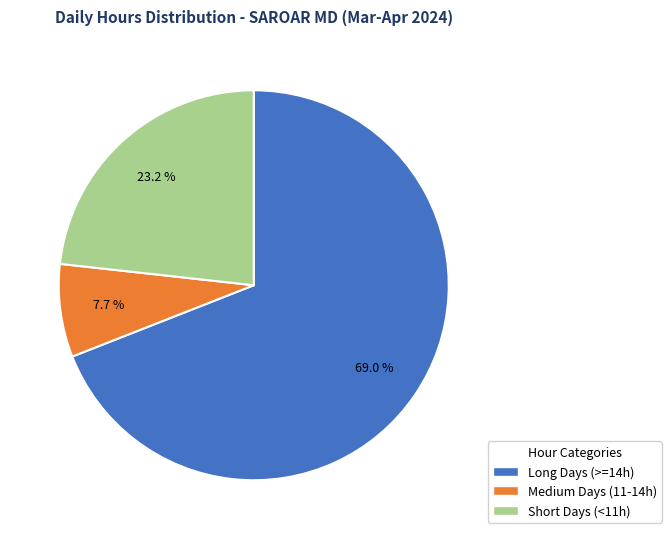

Between Short Days (<11h) and Long Days (>=14h), which is larger?

Long Days (>=14h)